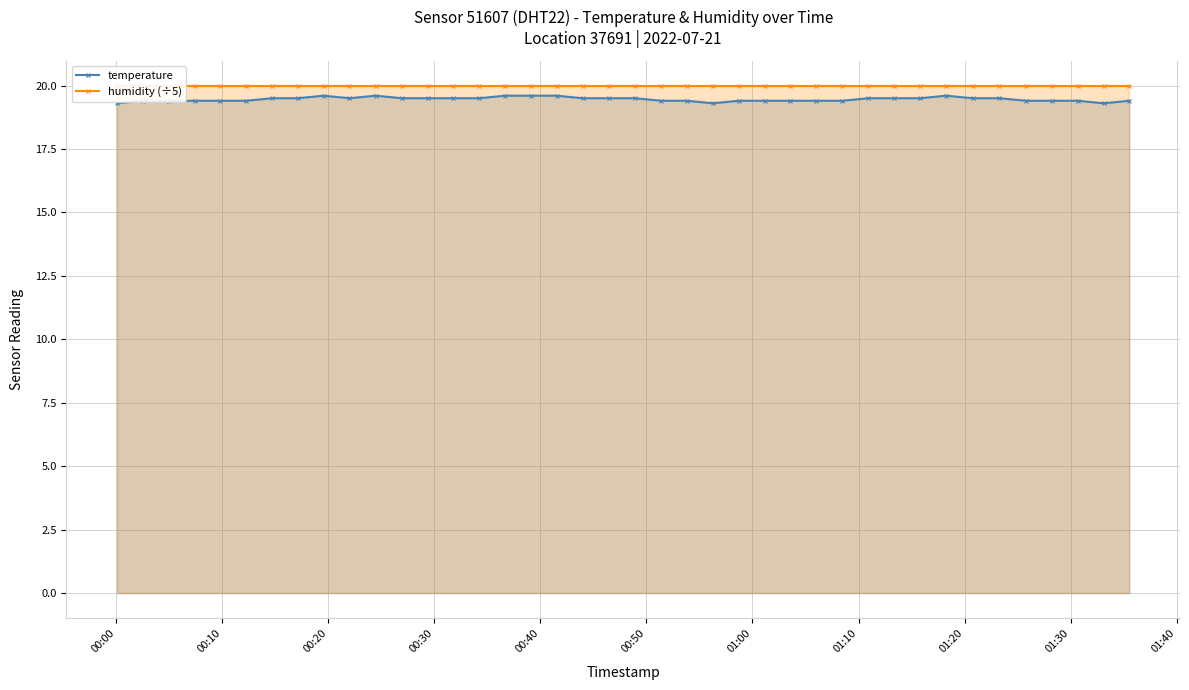

How many temperature values are between 19 and 20?

40